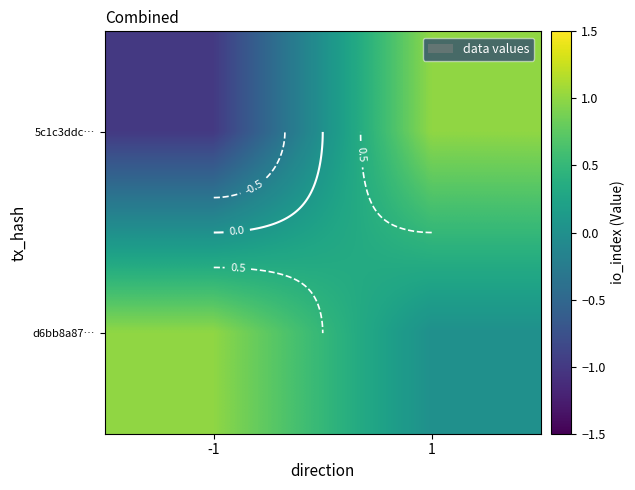

Is the value of 5c1c3ddc… at -1 greater than the value of d6bb8a87… at -1?

No